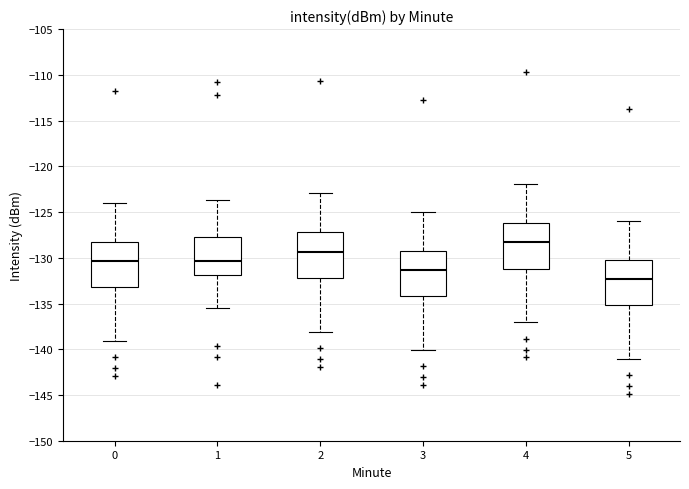

Where does the lower whisker of the box at x = 1 end on the y-axis? The values are not printed on the chart, so give them approximately, as read against the axis.

-135.5